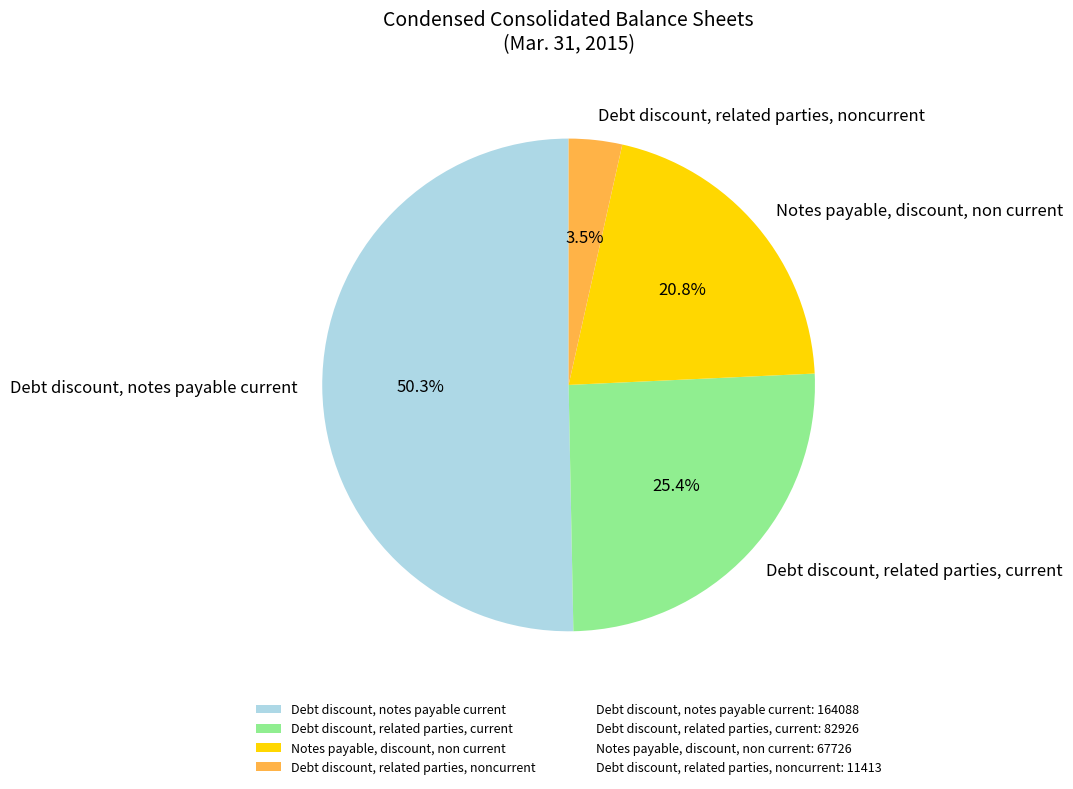

To the nearest percent, what percentage of the pie is Debt discount, notes payable current?

50%